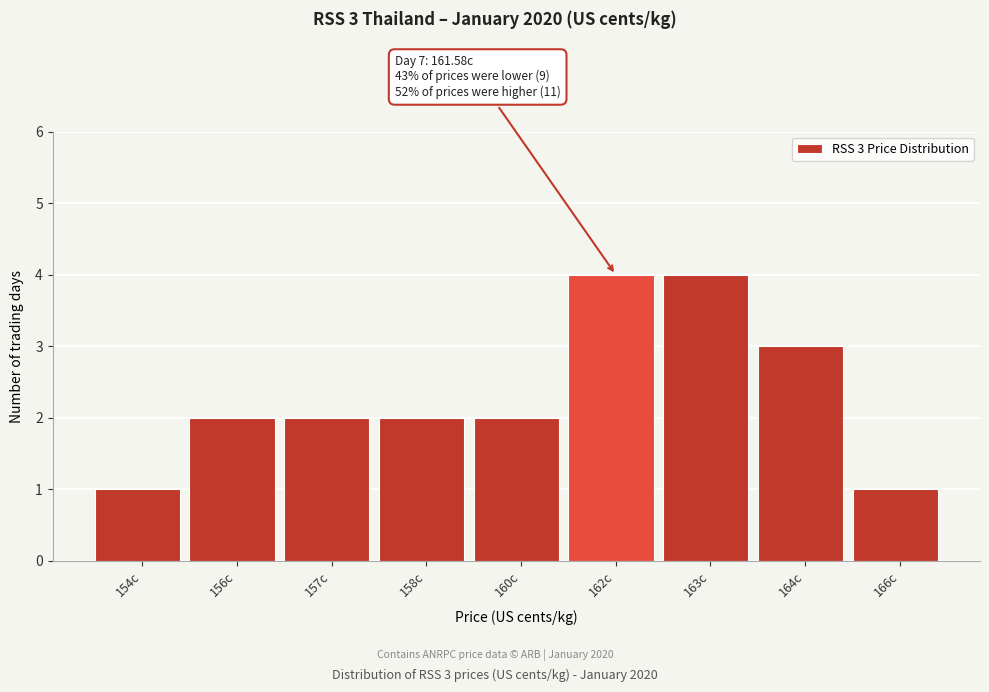

Reading left to right, what are all the values shown in this chart?

154c=1	156c=2	157c=2	158c=2	160c=2	162c=4	163c=4	164c=3	166c=1